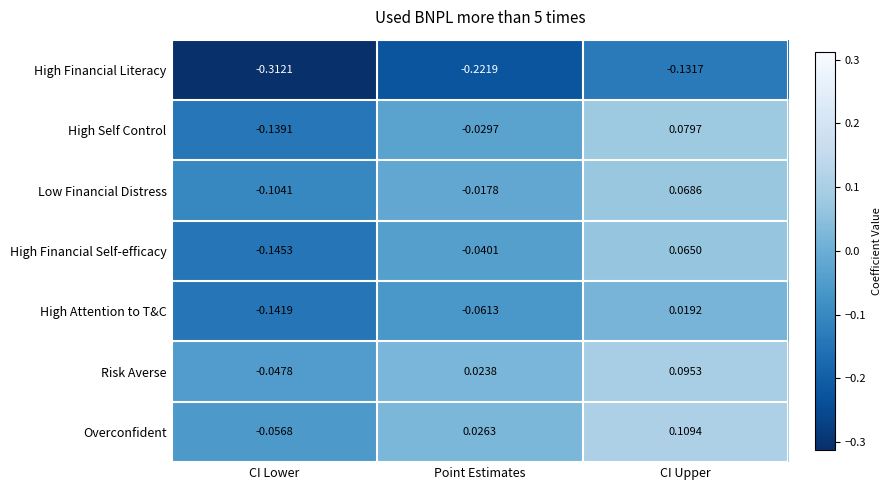

Which category has the lowest value across all series?

CI Lower